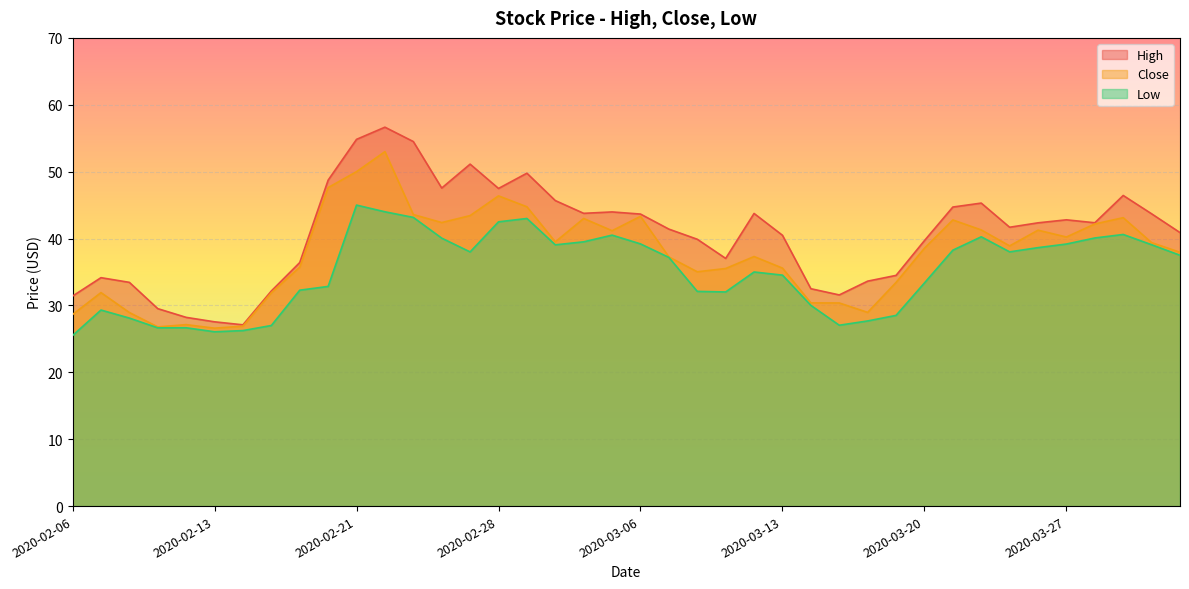

At how many categories does at least one series exceed 53?

3